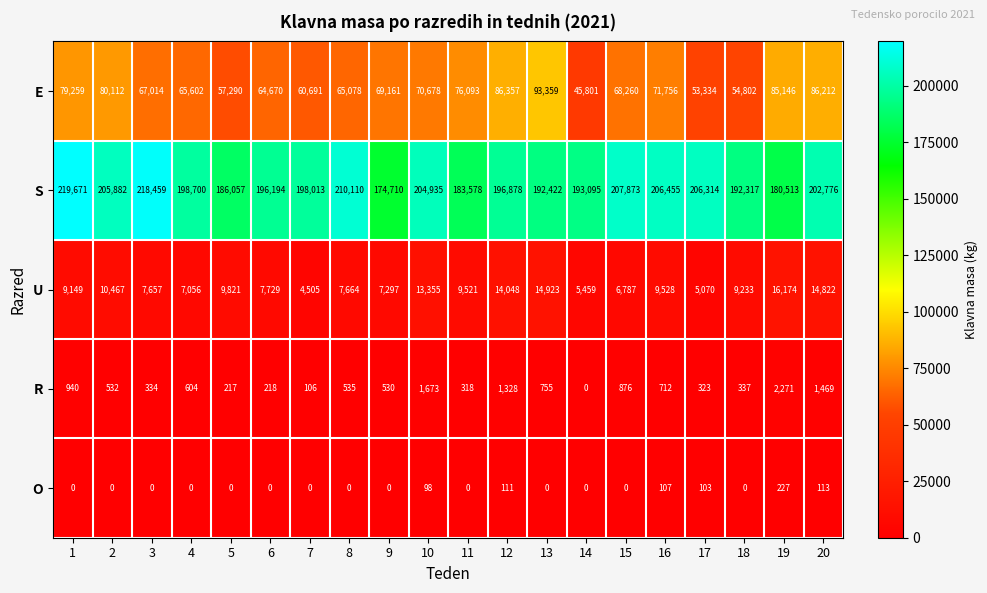

Read the O value at 12, to the nearest 10.

110